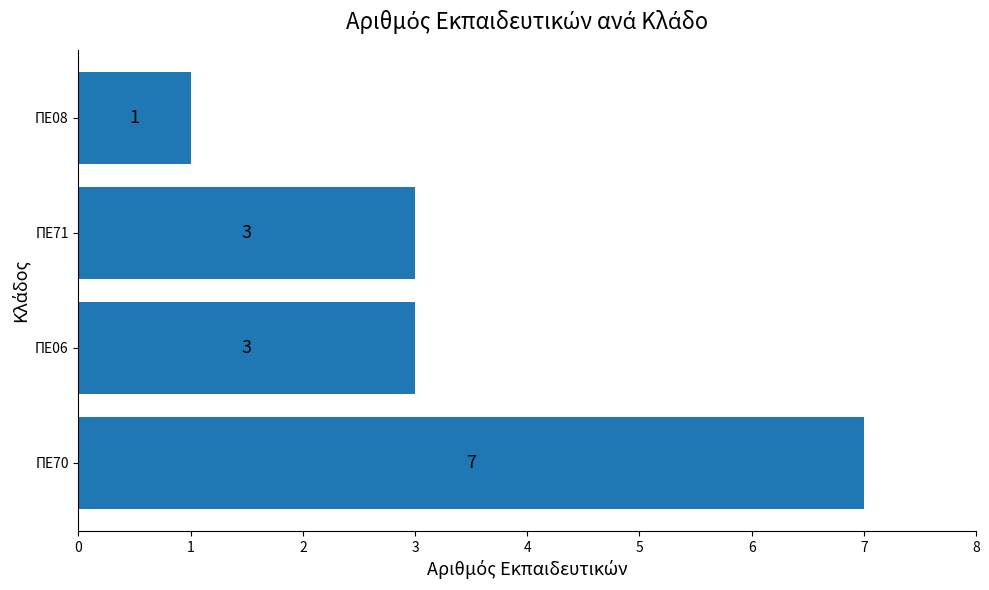

What is the difference between the maximum and second lowest values?

4